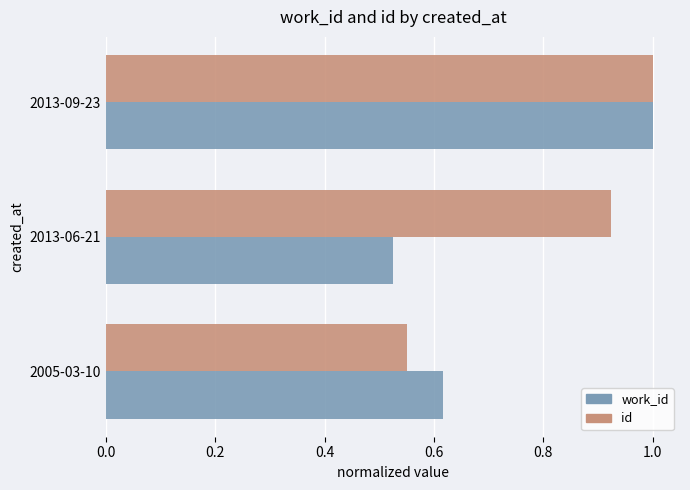

What is the greatest value displayed?

1.0